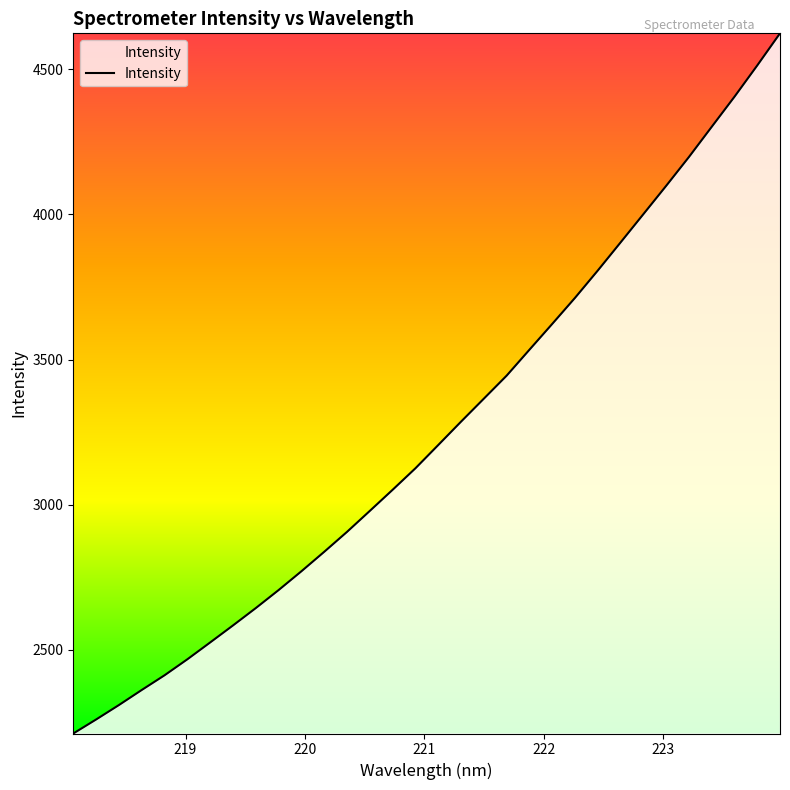

What is the greatest value displayed?

4623.6